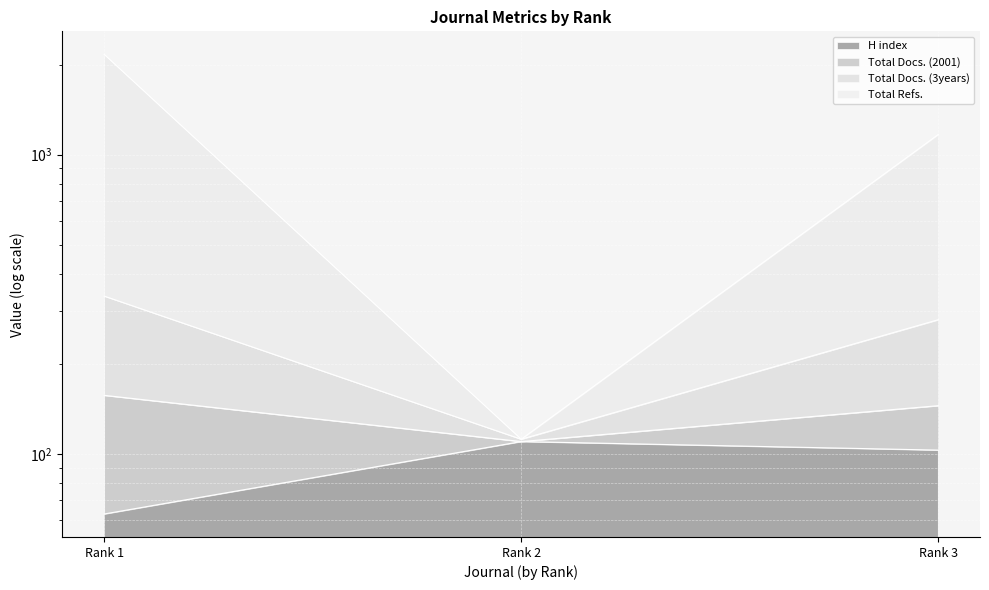

Which series has the largest range (max minus min)?

Total Docs. (2001)